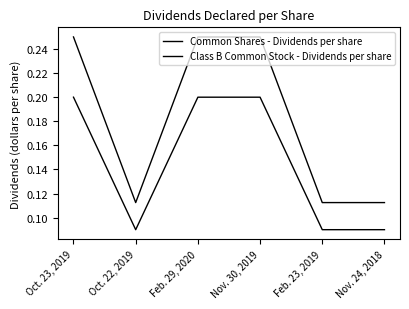

How many lines are shown in the chart?

2